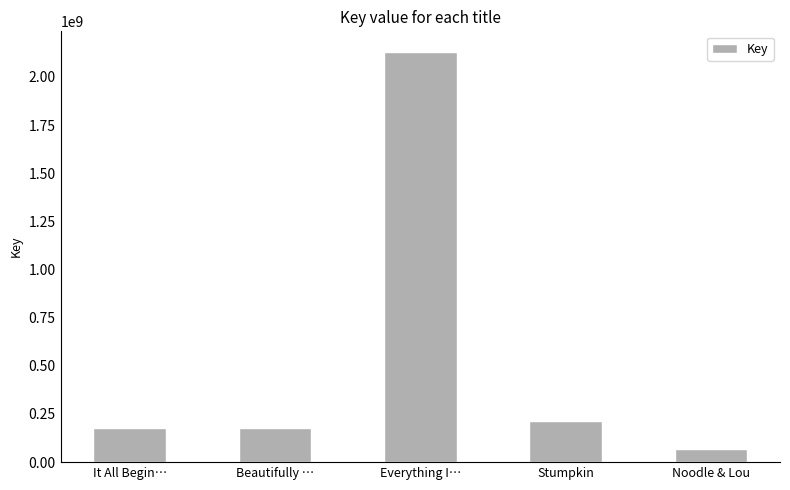

What is the change in value from Stumpkin to Noodle & Lou?

-148142444